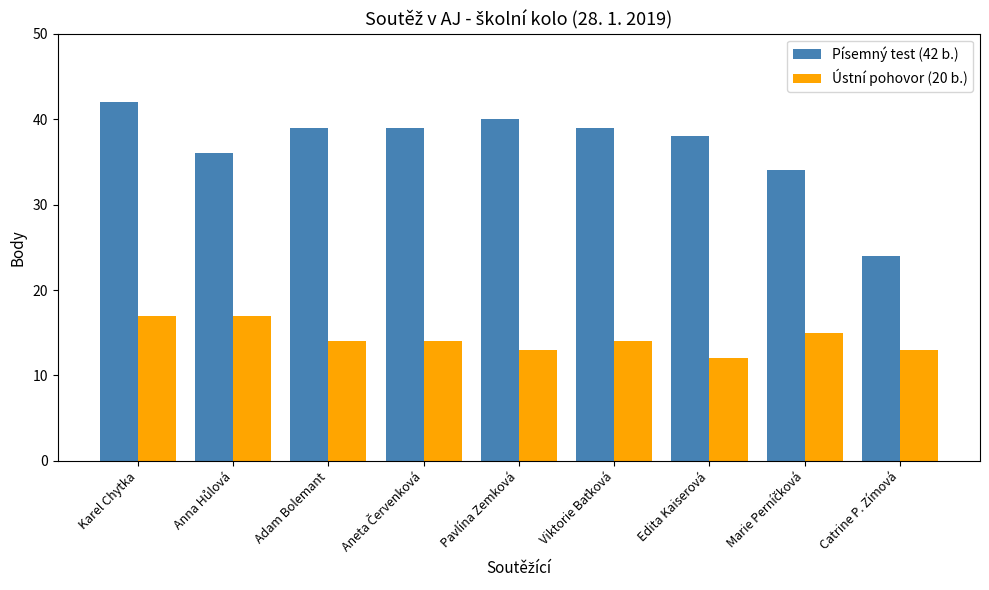

The Ústní pohovor (20 b.) series shows 13 at Pavlína Zemková. True or false?

True